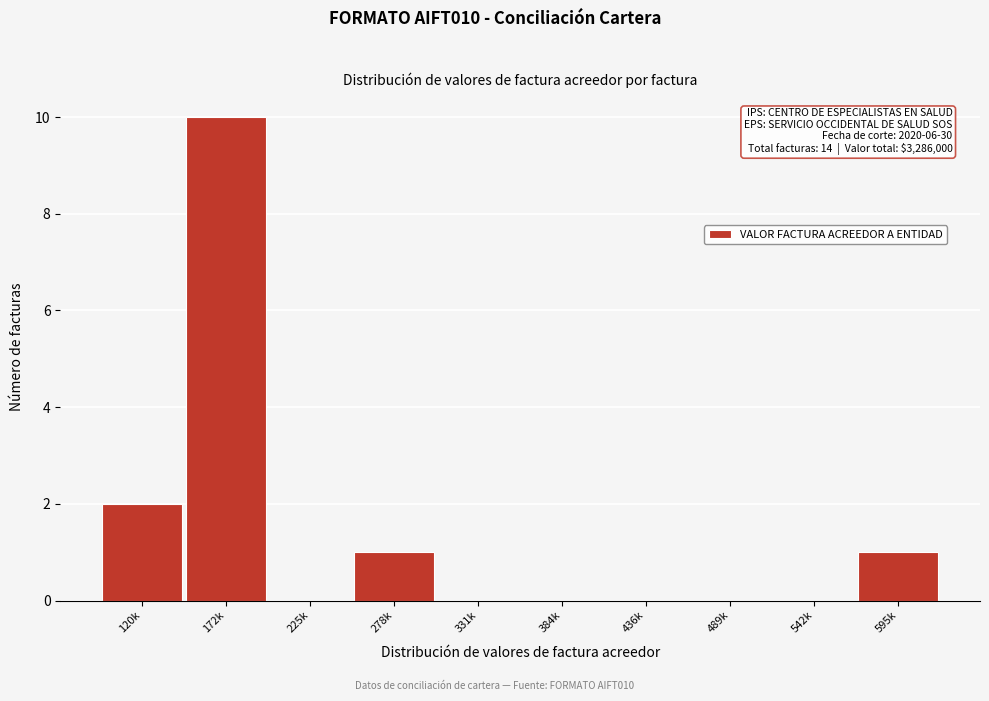

Reading right to left, what are all the values shown in this chart?

595k=1	542k=0	489k=0	436k=0	384k=0	331k=0	278k=1	225k=0	172k=10	120k=2